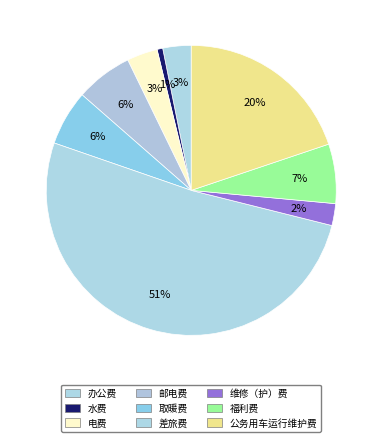

Combined, do 办公费 and 差旅费 account for over 50%?

Yes